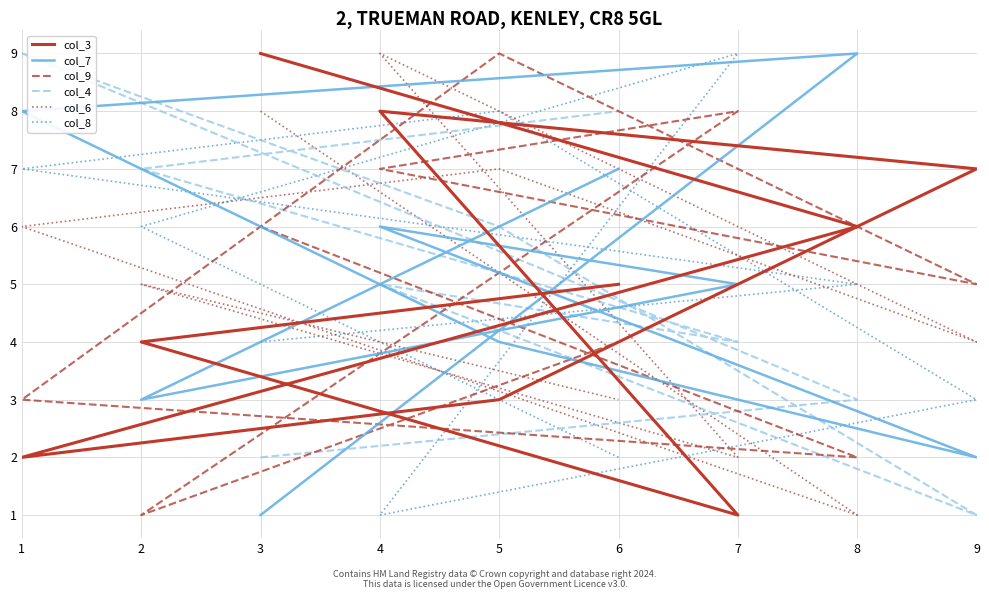

What value does the col_6 series have at 1?

6